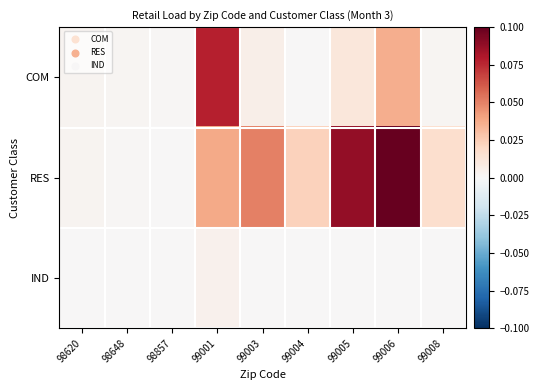

Which series has the largest range (max minus min)?

RES